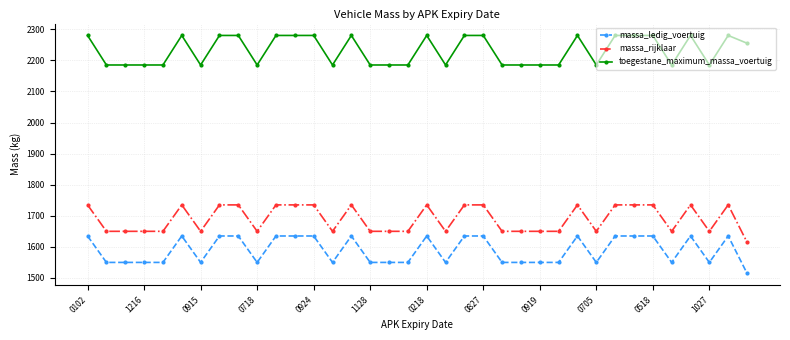

Which series has the largest total across all categories?

toegestane_maximum_massa_voertuig